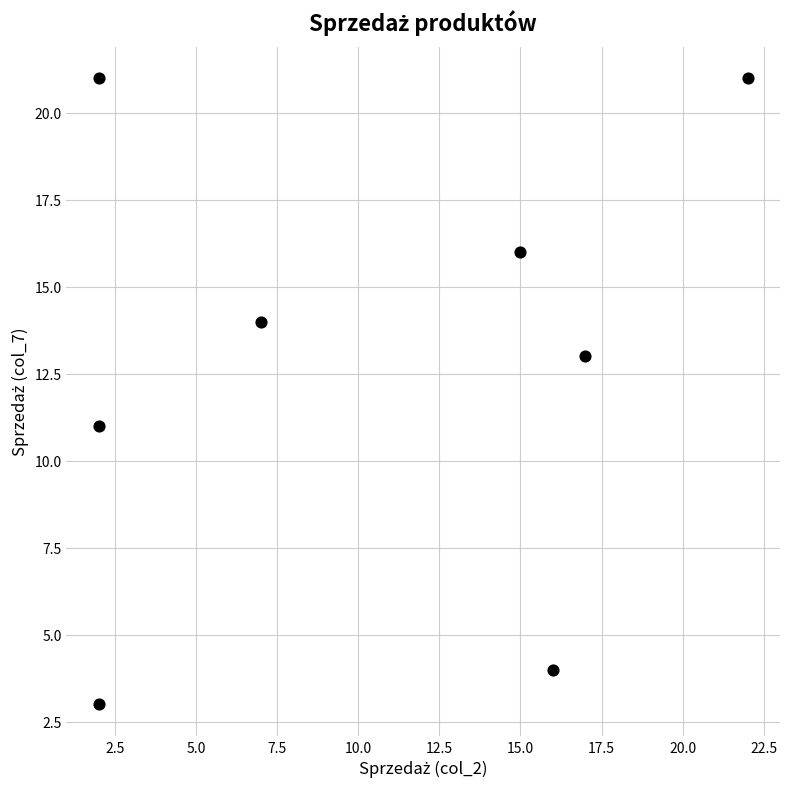

What is the range of X values (max minus min)?

20